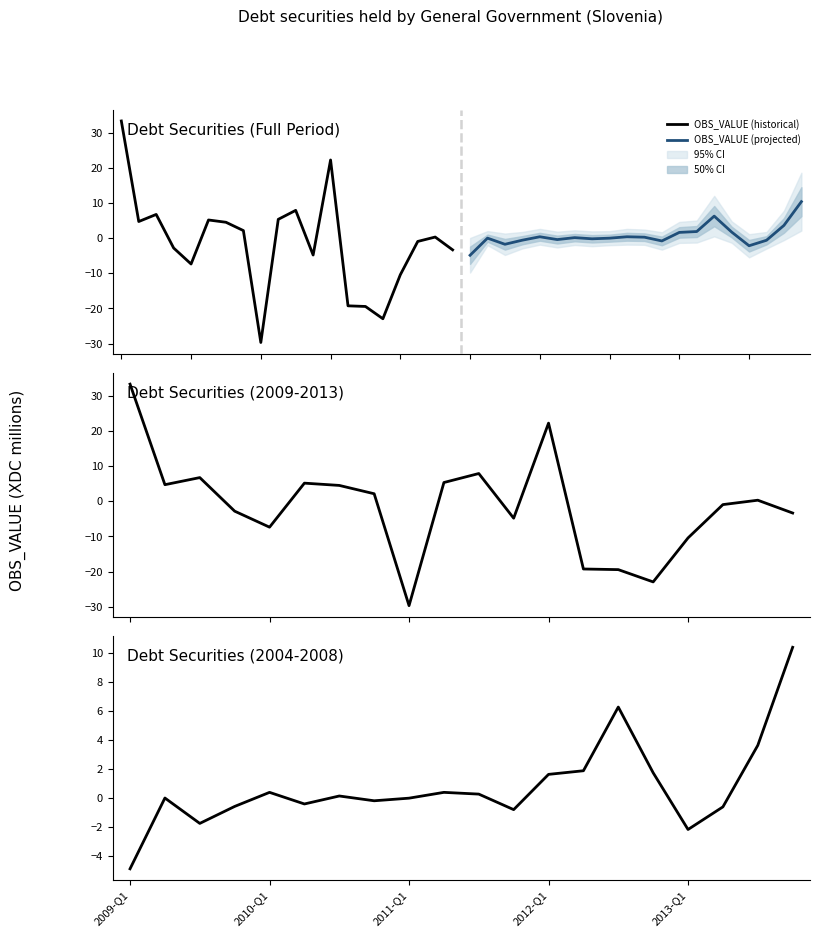

Is this an area chart (filled region under the line)?

No